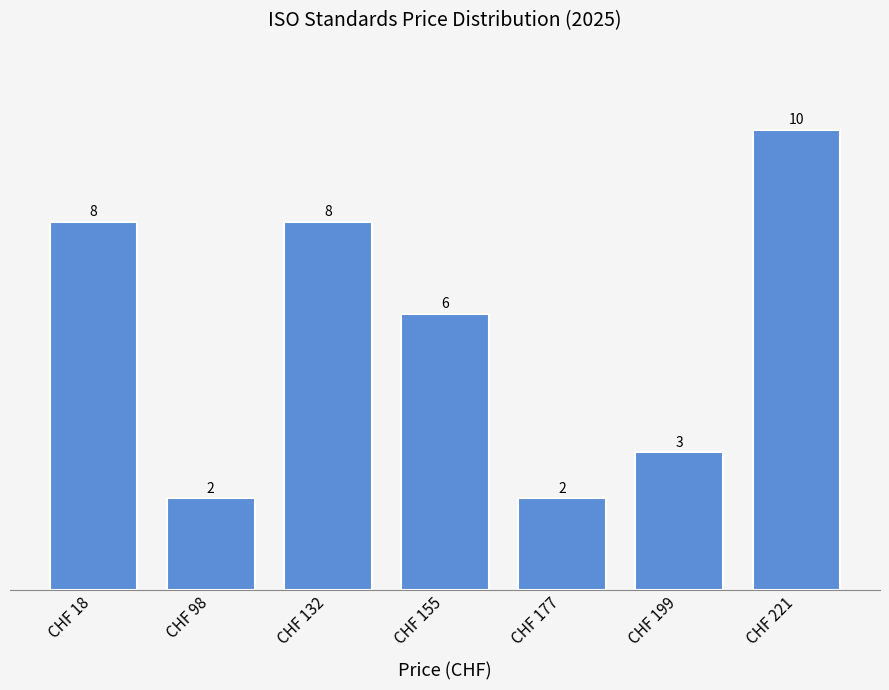

What is the average value?

6